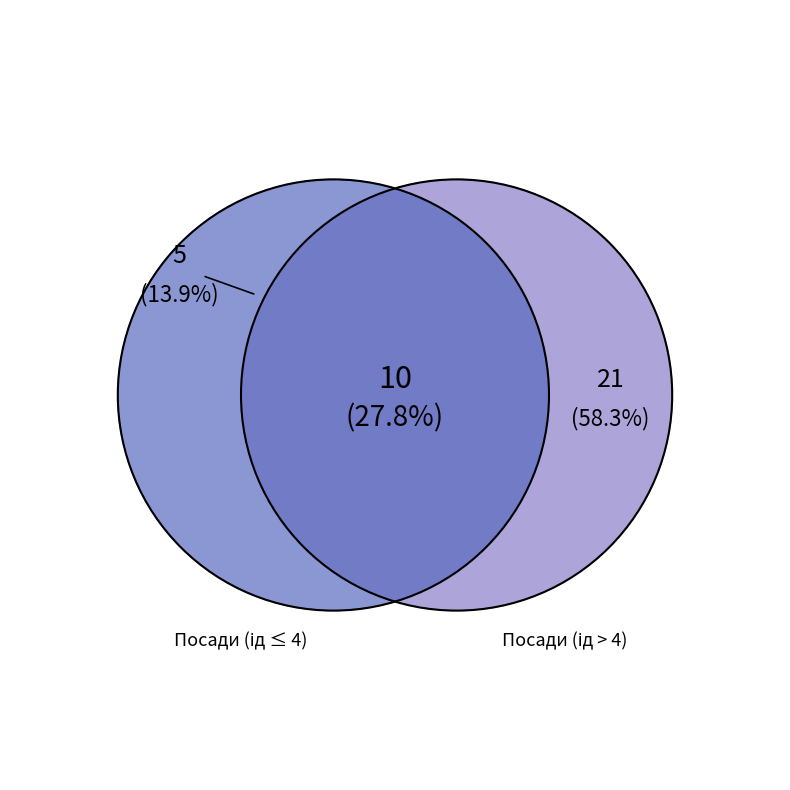

To the nearest percent, what portion does Генеральний директор represent?

3%